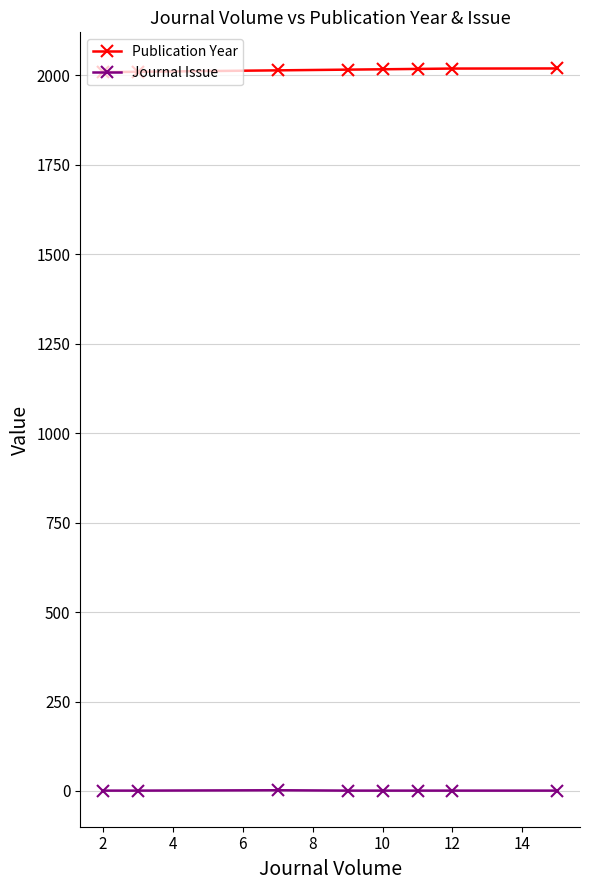

At how many categories does at least one series exceed 621?

8